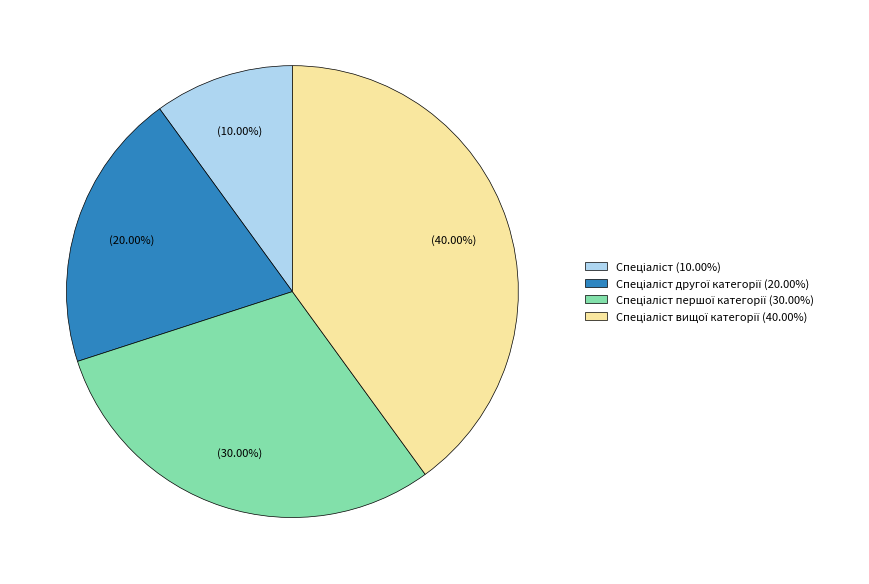

How many slices are in this pie chart?

4